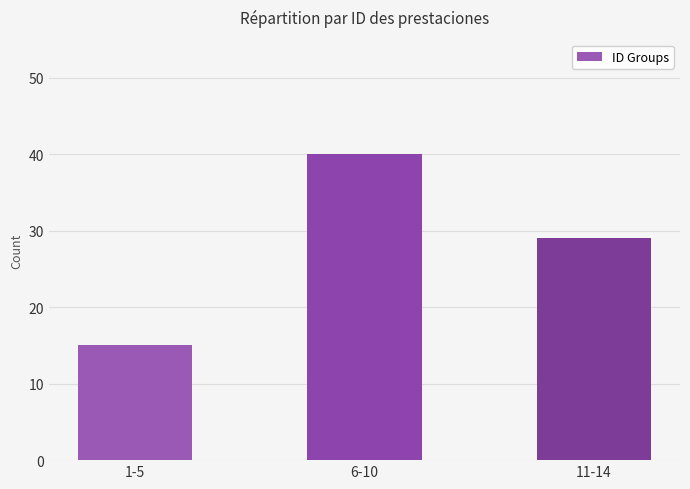

How many values are below 29?

1